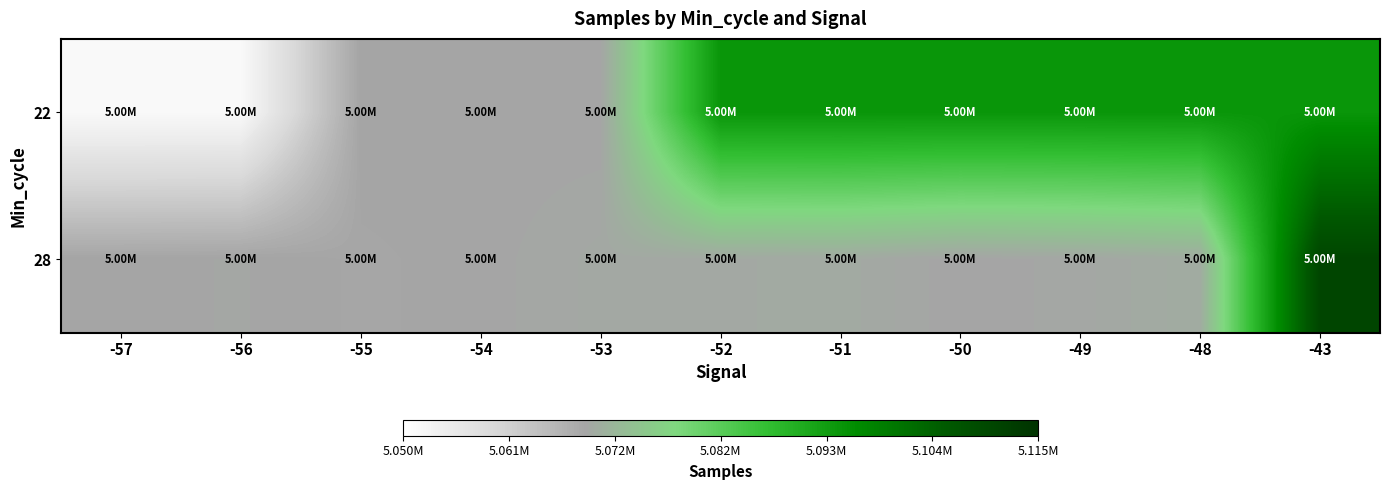

Which series changed the most between -54 and -51?

22